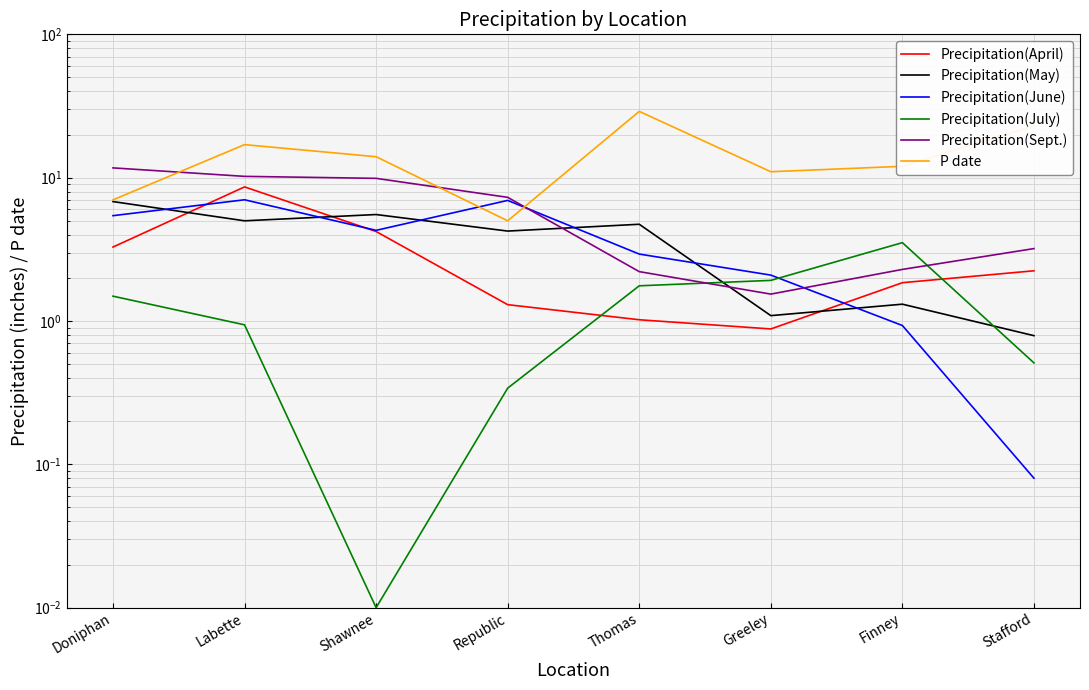

Where is the first local maximum for Precipitation(July)?

Finney